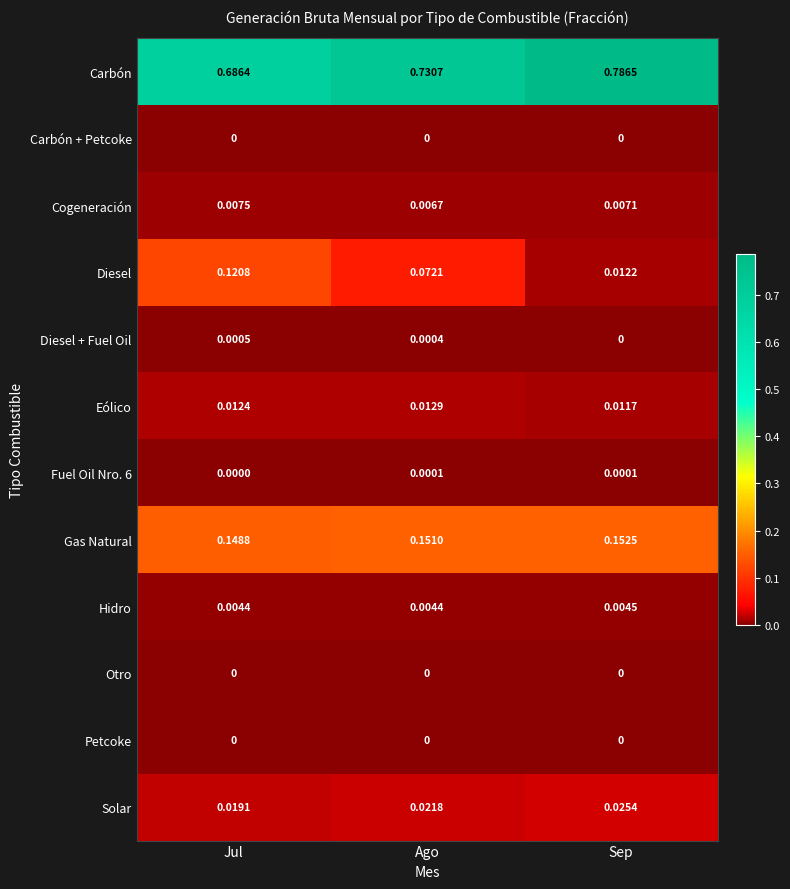

How many data points does each series have?

3